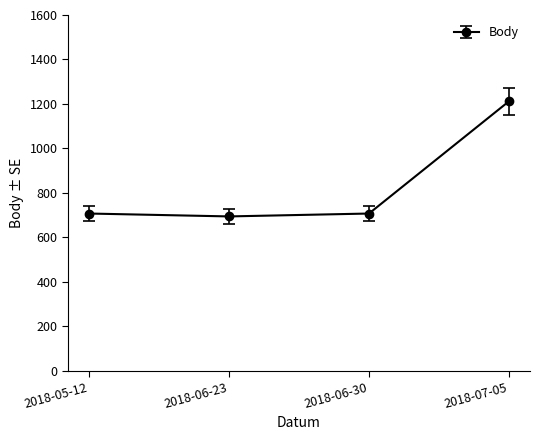

Which has a higher value, 2018-07-05 or 2018-06-23?

2018-07-05